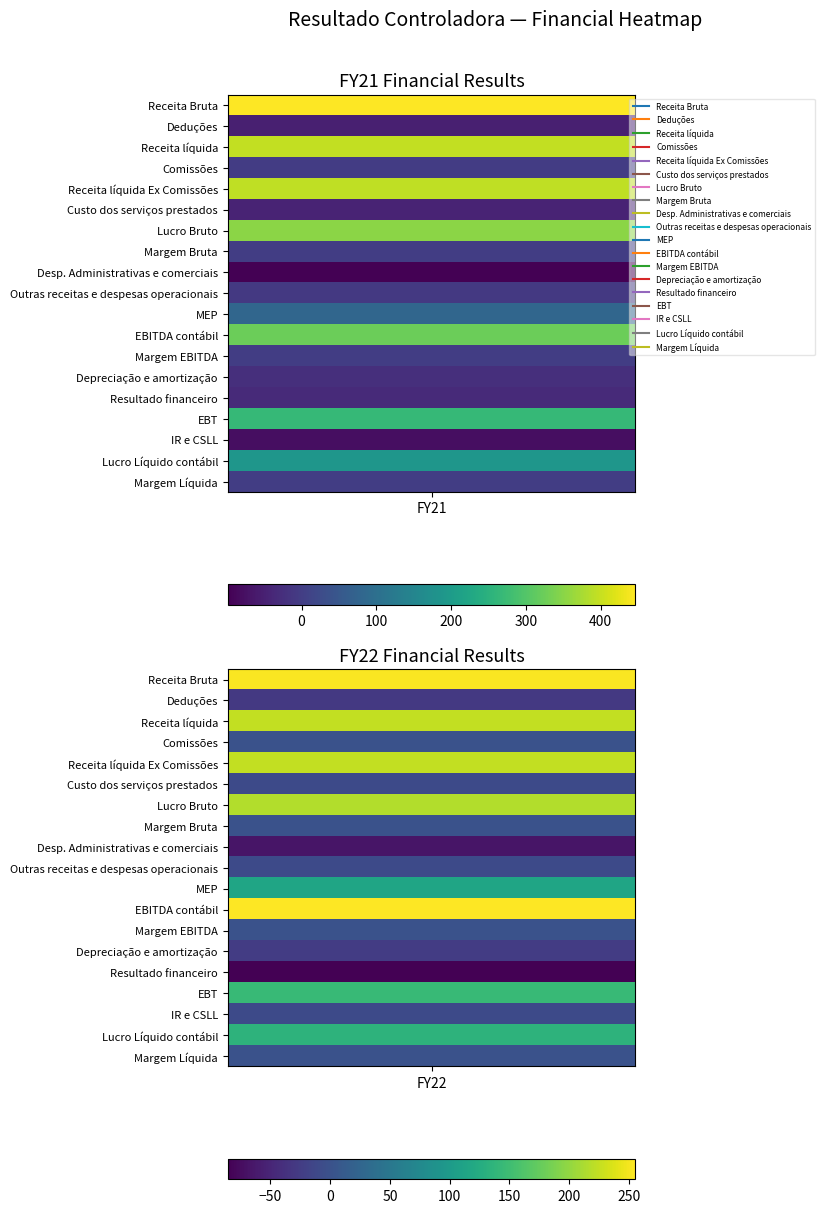

Reading left to right, extract all data points from this chart.

Receita Bruta: 0=446.4	1=253.4
Deduções: 0=-50.5	1=-28.8
Receita líquida: 0=395.9	1=224.6
Comissões: 0=-1.0	1=-0.1
Receita líquida Ex Comissões: 0=394.9	1=224.5
Custo dos serviços prestados: 0=-44.3	1=-9.1
Lucro Bruto: 0=350.6	1=215.4
Margem Bruta: 0=0.9	1=1.0
Desp. Administrativas e comerciais: 0=-98.8	1=-66.1
Outras receitas e despesas operacionais: 0=-7.3	1=-8.7
MEP: 0=80.4	1=114.7
EBITDA contábil: 0=324.8	1=255.3
Margem EBITDA: 0=0.5	1=0.6
Depreciação e amortização: 0=-24.5	1=-25.5
Resultado financeiro: 0=-34.7	1=-85.6
EBT: 0=265.6	1=144.2
IR e CSLL: 0=-77.6	1=-9.5
Lucro Líquido contábil: 0=188.0	1=134.7
Margem Líquida: 0=0.5	1=0.6